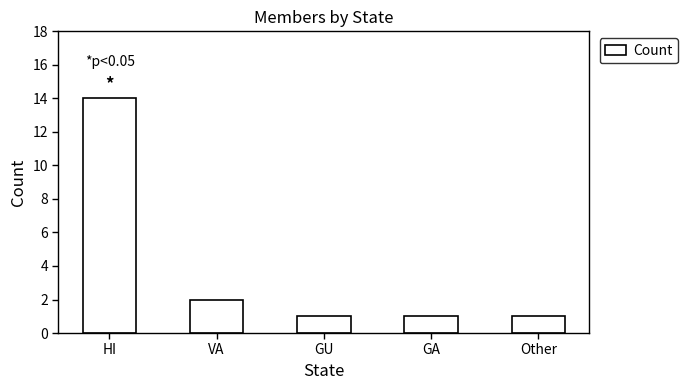

The value at VA is 1. True or false?

False